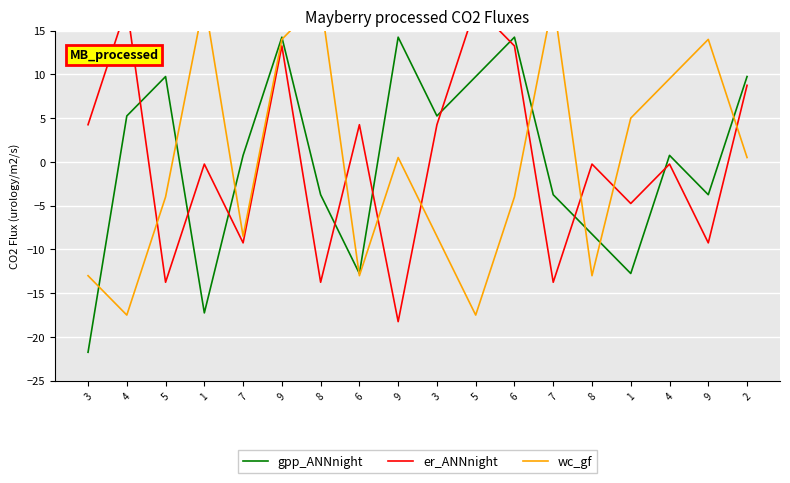

List the labels in order of wc_gf value, smallest first.

4, 5, 3, 6, 8, 7, 3, 5, 6, 9, 2, 1, 4, 9, 9, 1, 8, 7